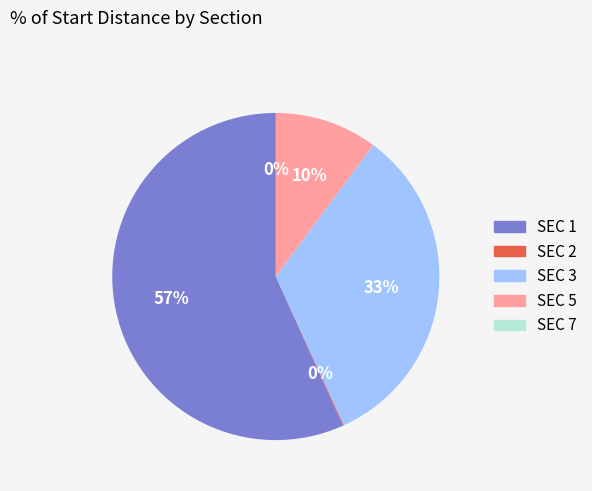

Is there a majority slice in this chart?

Yes